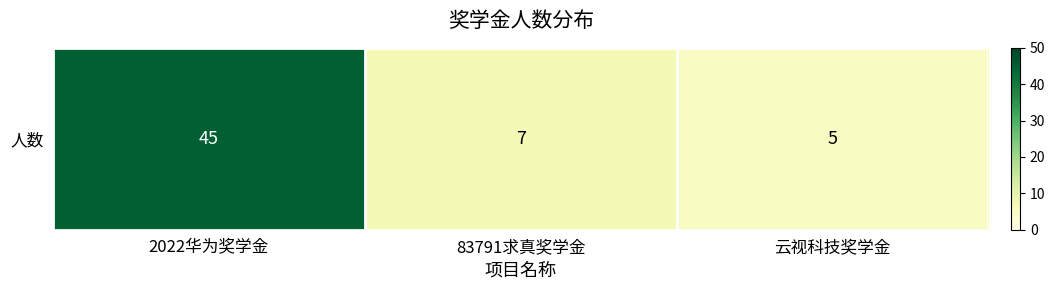

At which label is the value closest to 25?

83791求真奖学金